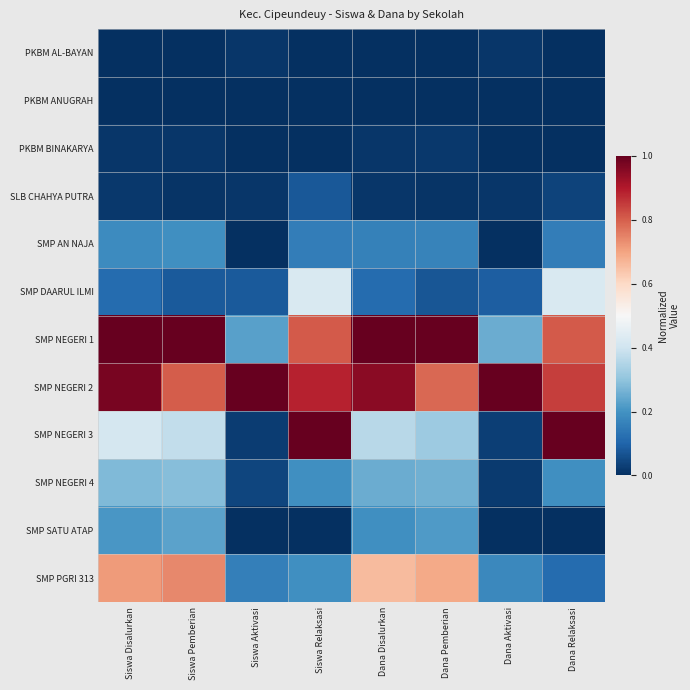

At Siswa Relaksasi, list the series in order from smallest to largest.

PKBM AL-BAYAN, PKBM ANUGRAH, PKBM BINAKARYA, SMP SATU ATAP, SLB CHAHYA PUTRA, SMP AN NAJA, SMP NEGERI 4, SMP PGRI 313, SMP DAARUL ILMI, SMP NEGERI 1, SMP NEGERI 2, SMP NEGERI 3